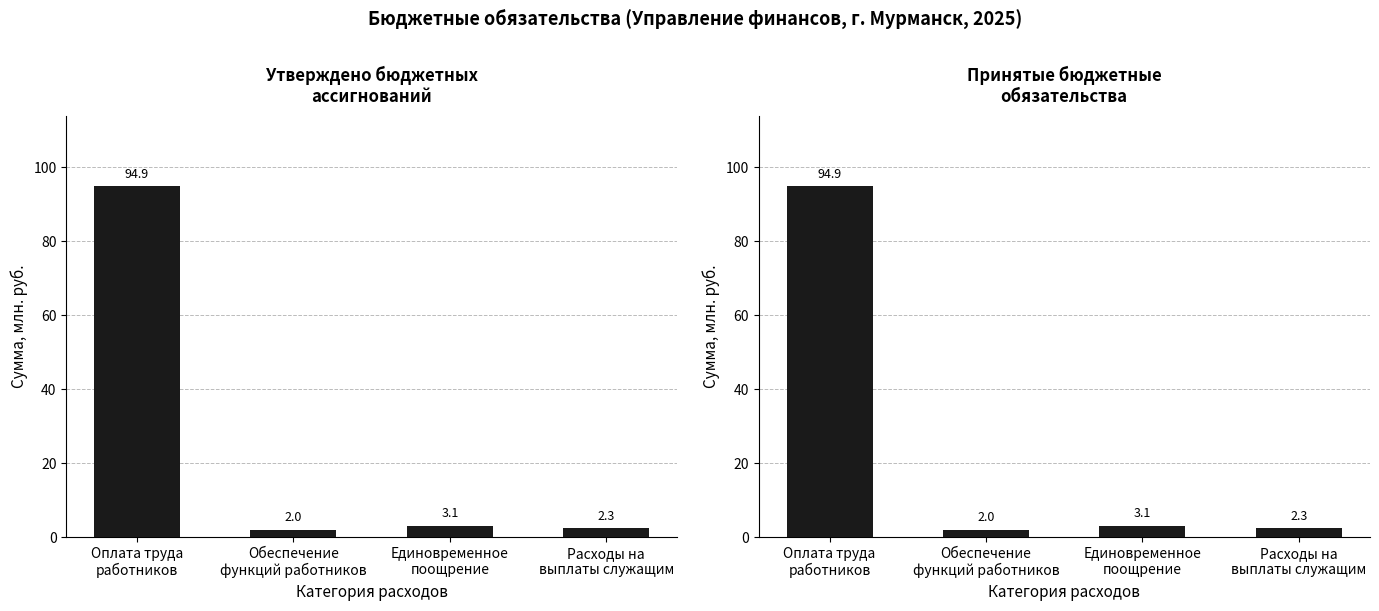

What is the average value of the Утверждено бюджетных ассигнований series?

25.6